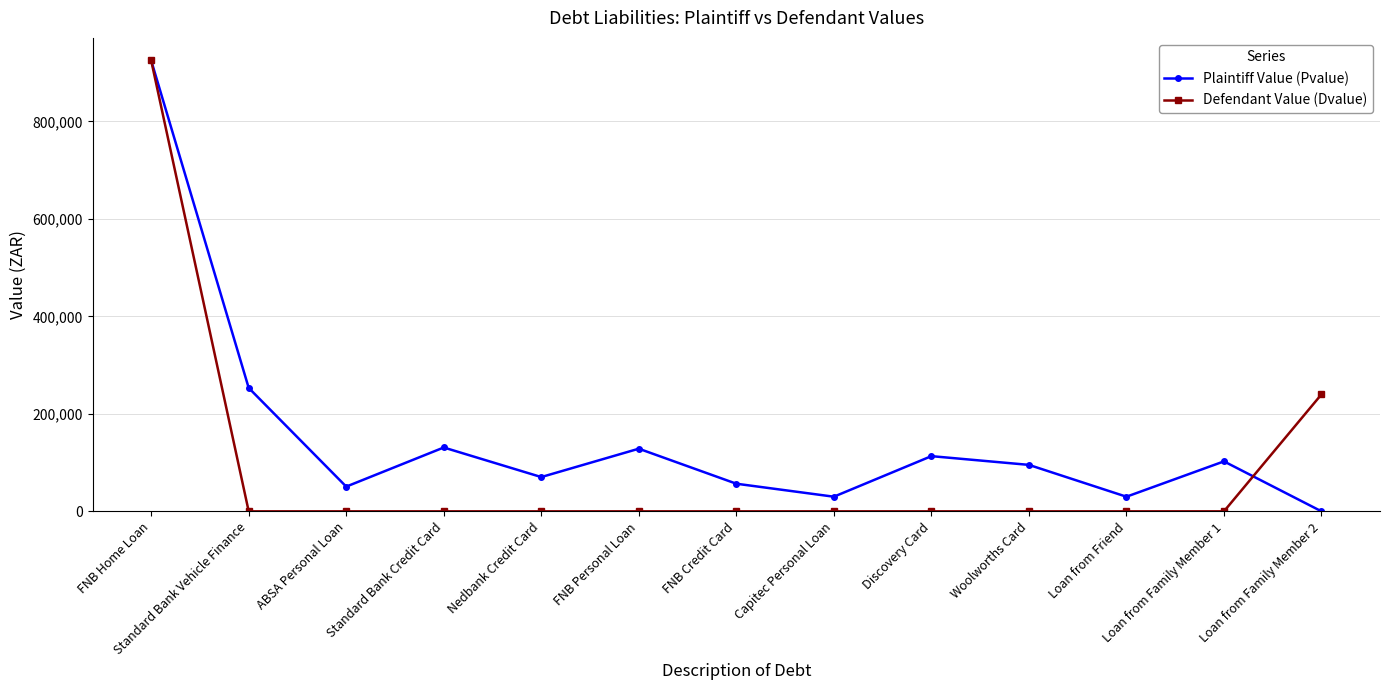

Is it true that Plaintiff Value (Pvalue) equals 53424 at Discovery Card?

False